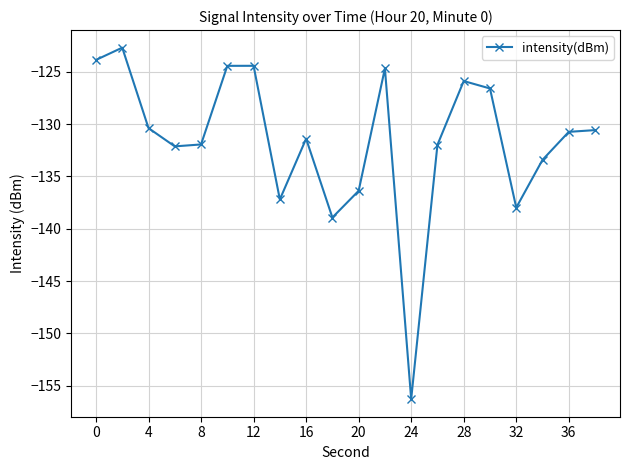

How many interior local valleys (lower than both neighbors) does the data have?

5